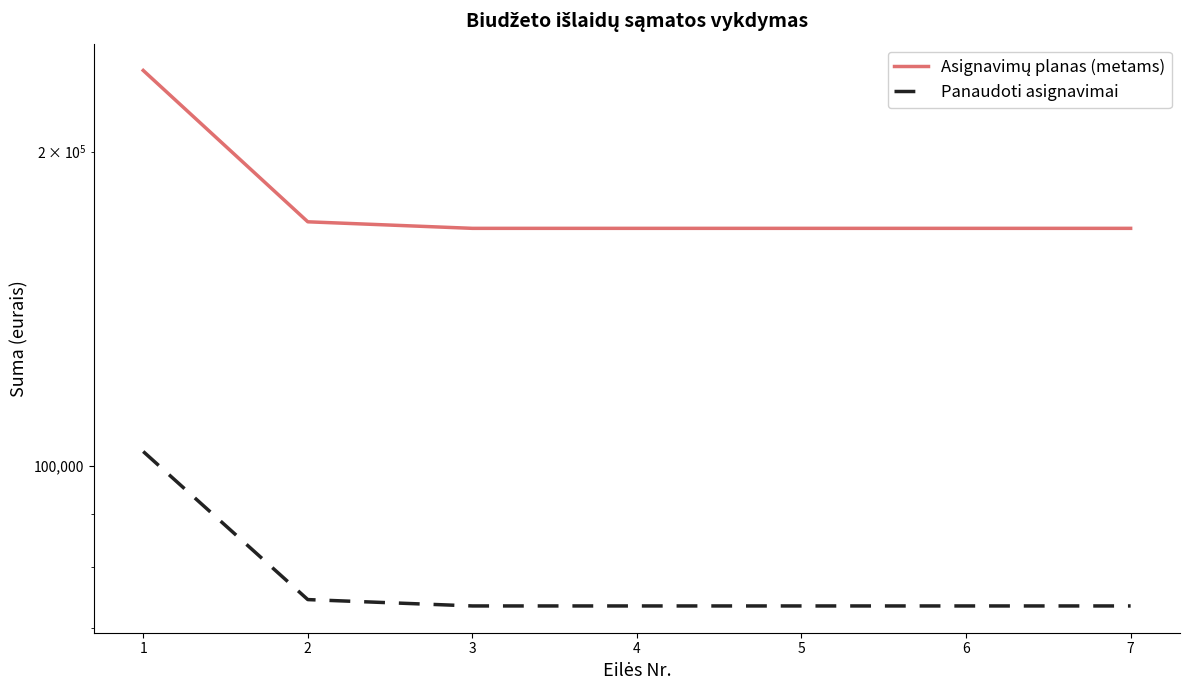

True or false: Panaudoti asignavimai and Asignavimų planas (metams) cross at least once.

False